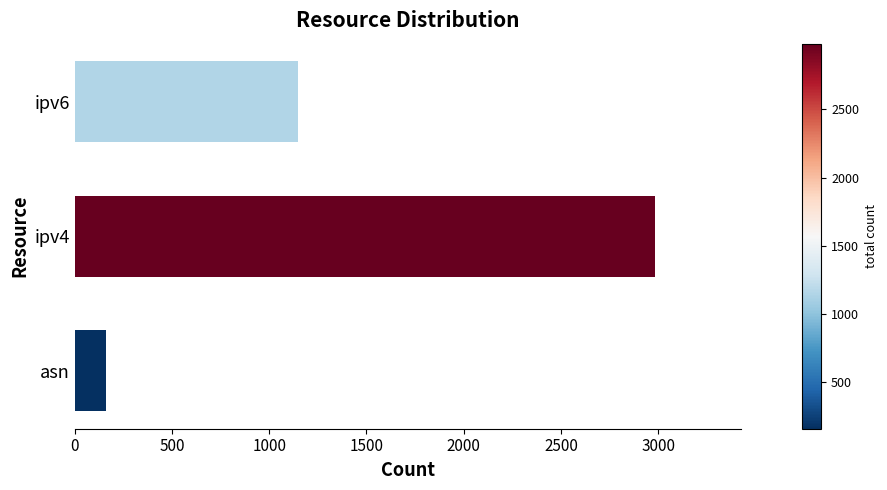

What is the difference between the maximum and minimum values?

2822